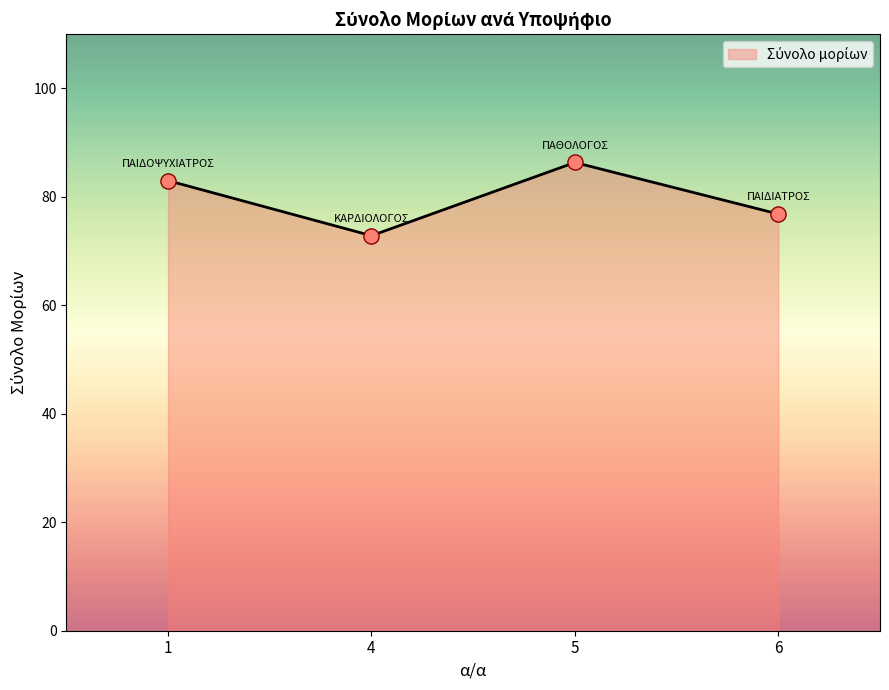

Approximately how many times larger is the value at 5 compared to 4?

1.2